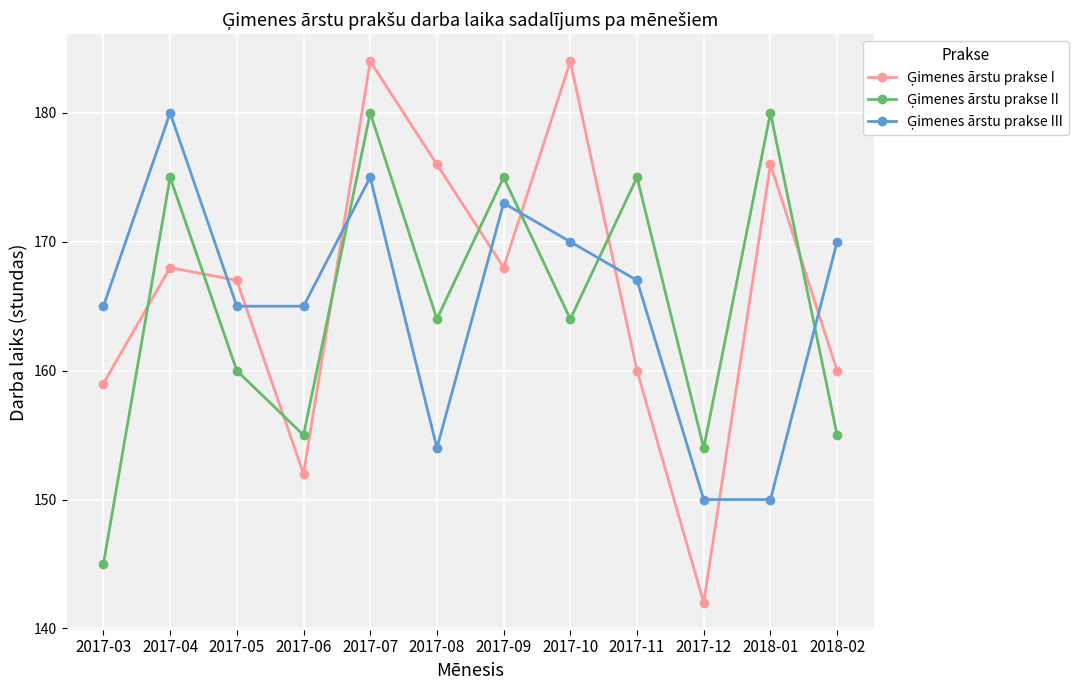

What is the difference between the highest and lowest values at 2017-08?

22